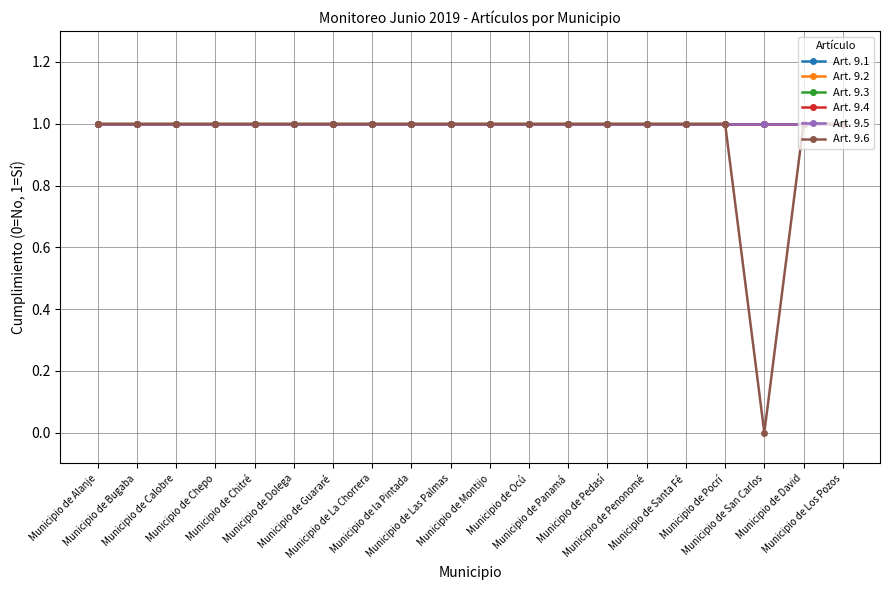

What are all the series names shown in the legend?

Art. 9.1, Art. 9.2, Art. 9.3, Art. 9.4, Art. 9.5, Art. 9.6